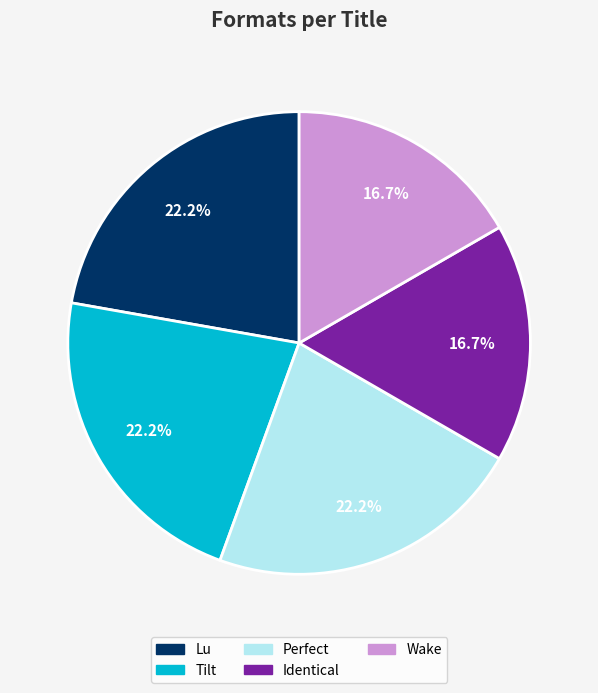

Does Lu account for over 50% of the chart?

No